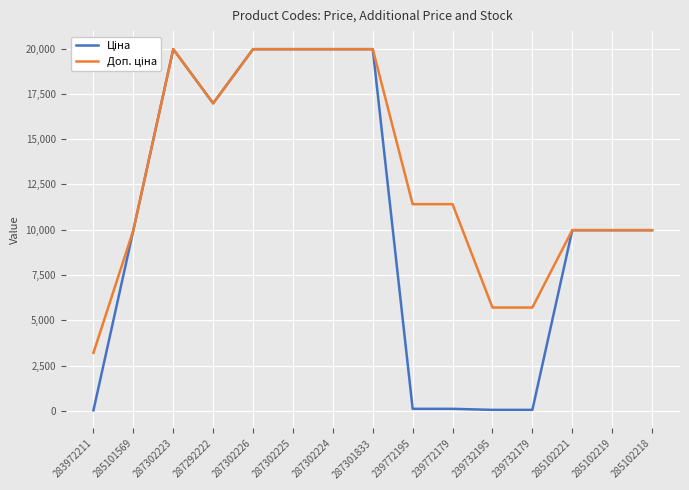

What is the total value across all series at 285102221?

19950.0